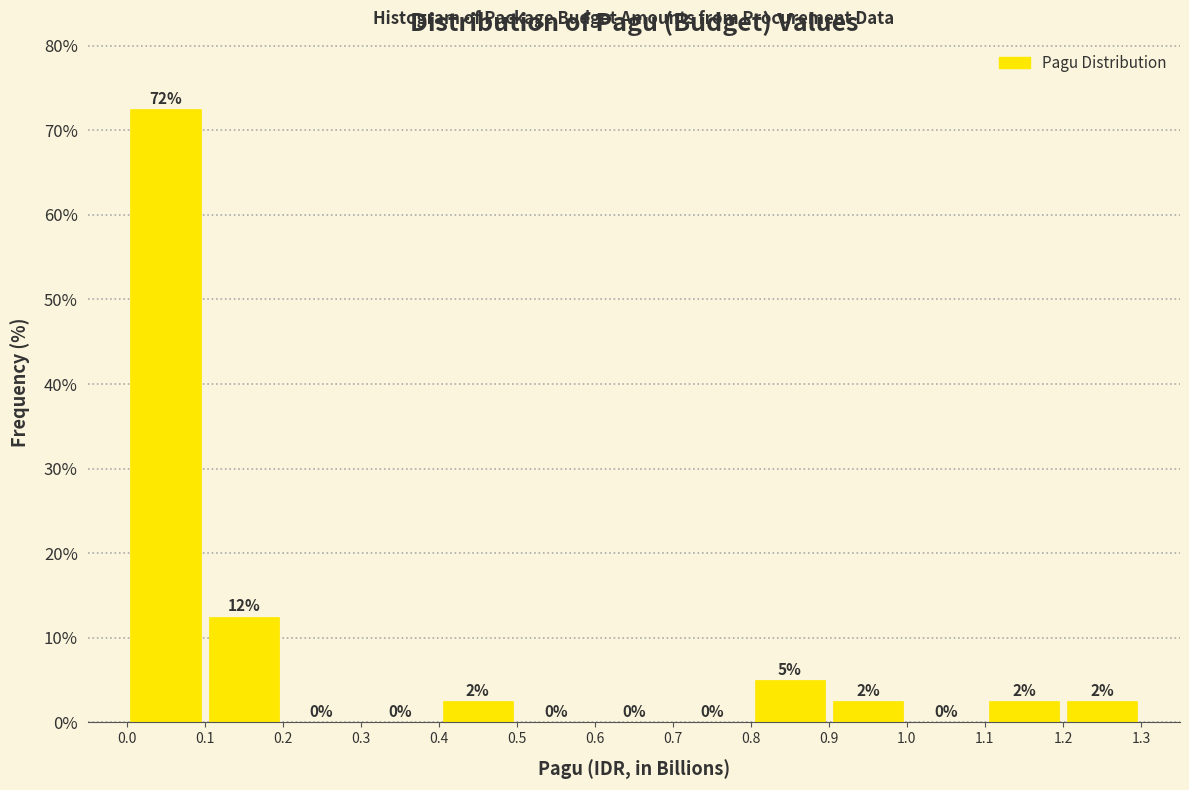

Over which range of the x-axis is the bar tallest?

0.0 to 0.1